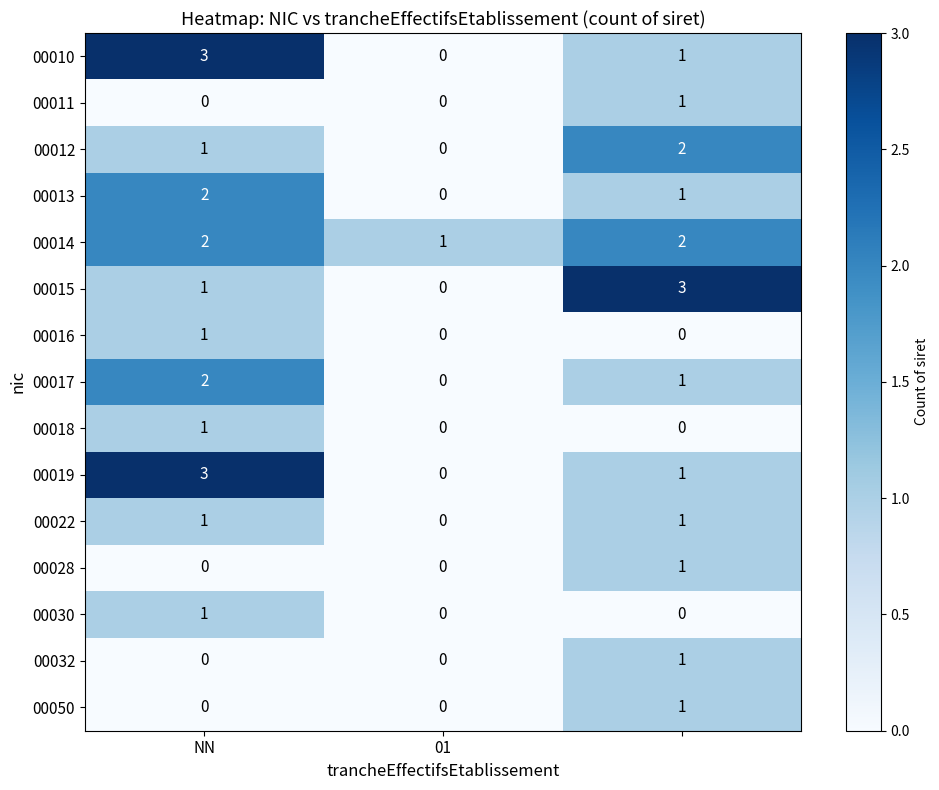

Which series has the largest total across all categories?

00014